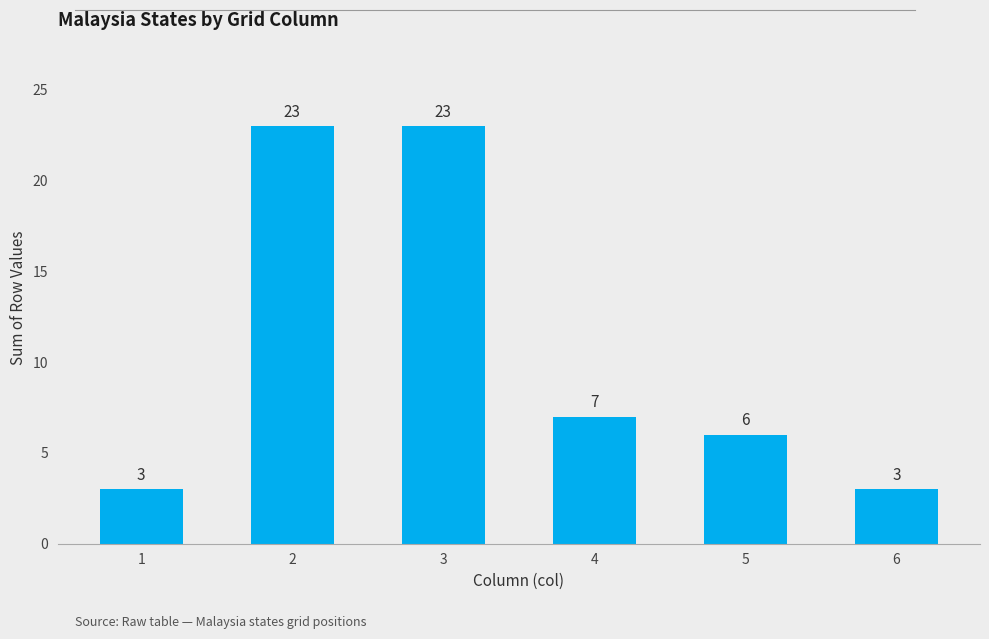

What is the value of the 2nd bar from the left?

23